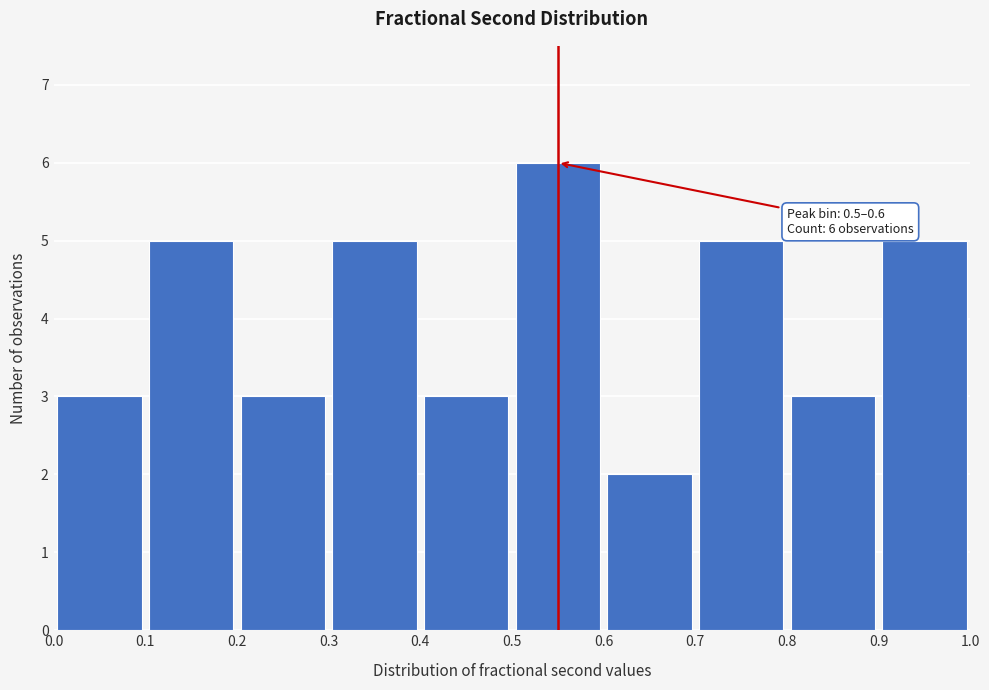

Which range on the x-axis has the tallest bar?

0.5 to 0.6